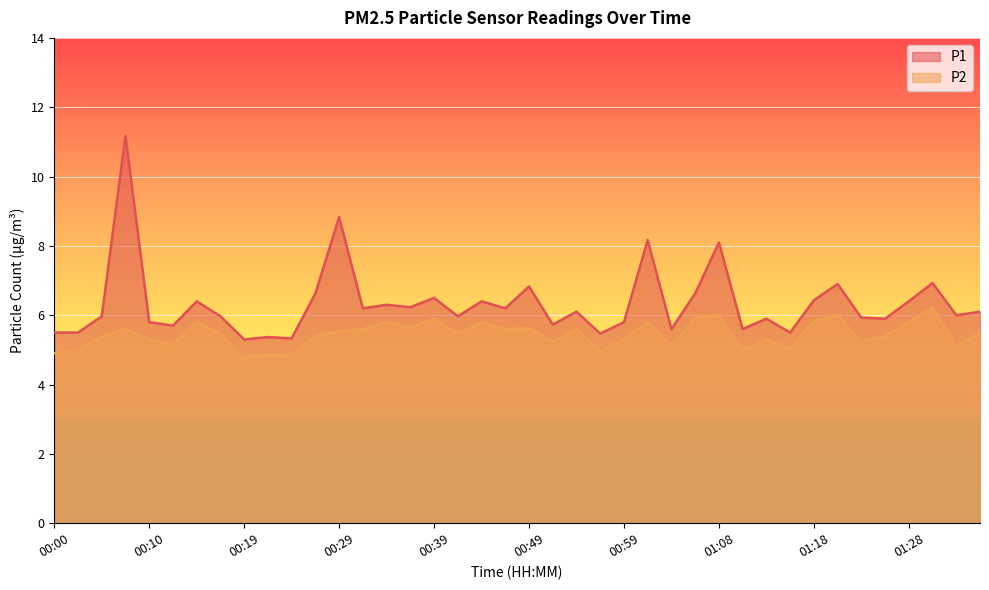

What is the difference between the P1 values at 00:49 and 00:31?

0.6